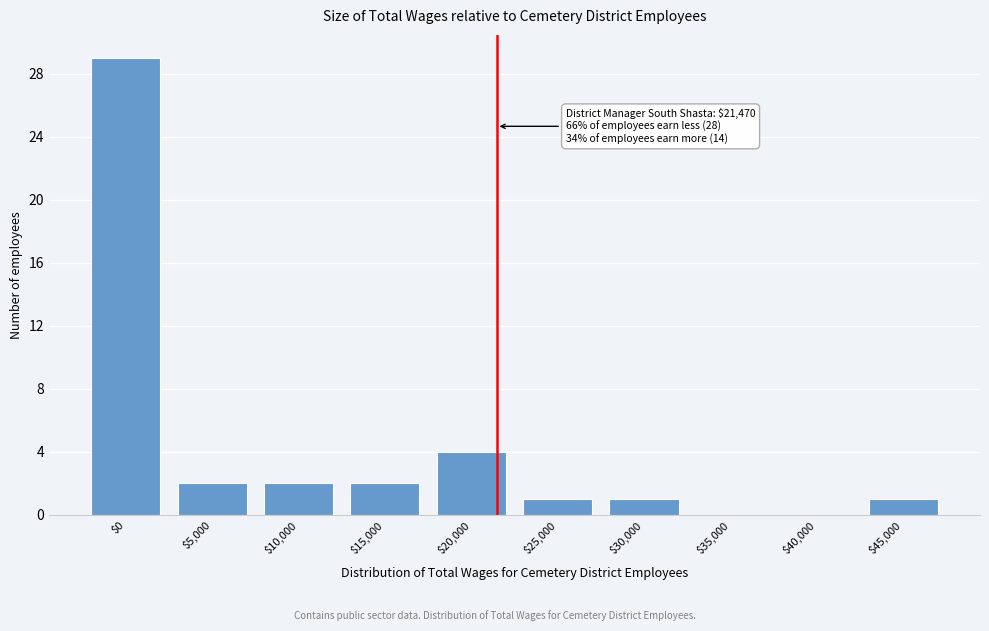

At which label is the value closest to 14?

$20,000